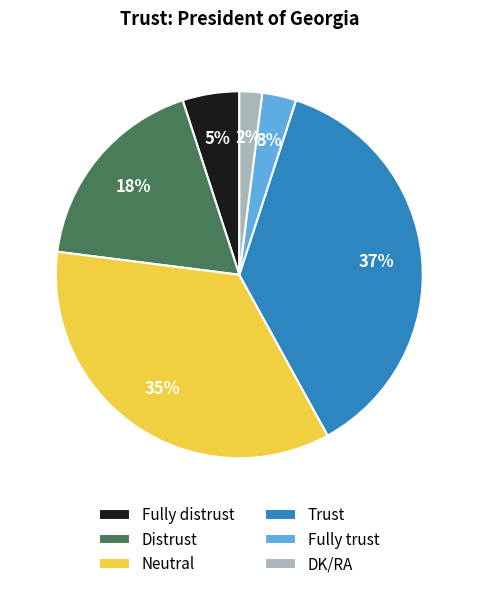

Approximately how many times larger is the value at DK/RA compared to Fully distrust?

0.4